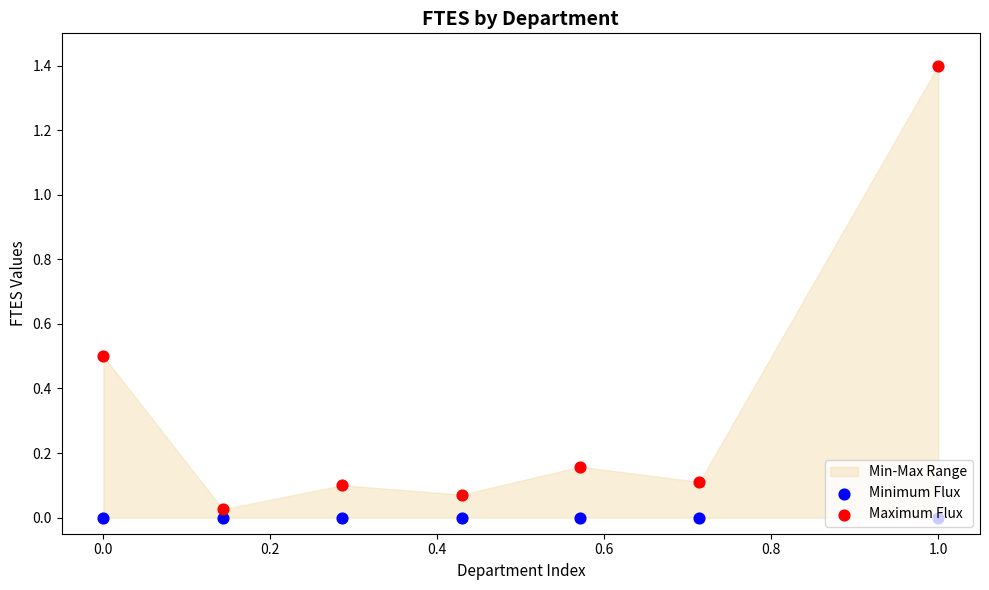

Which series has the largest total across all categories?

Maximum Flux